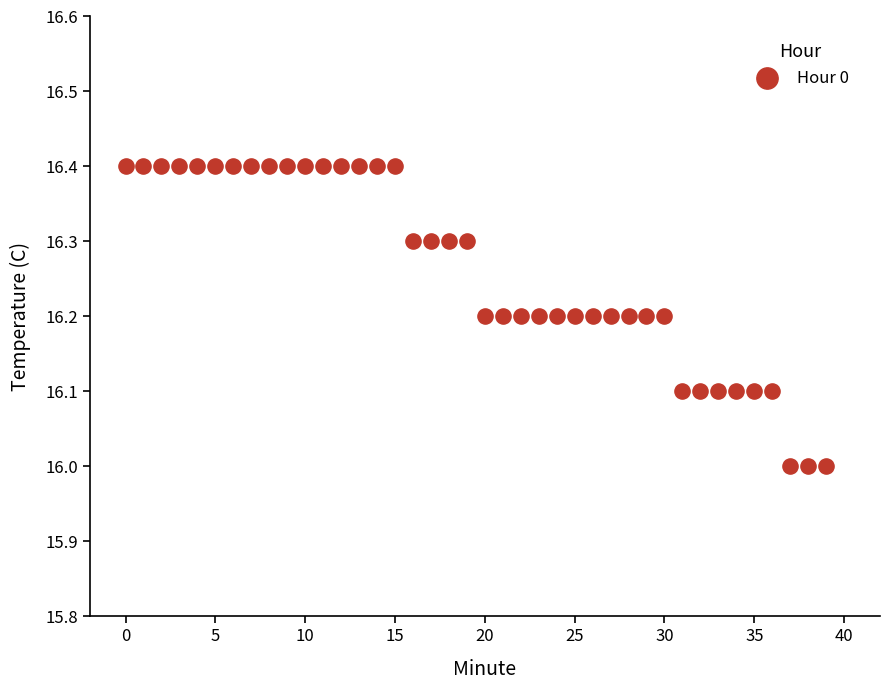

What is the range of Y values (max minus min)?

0.4